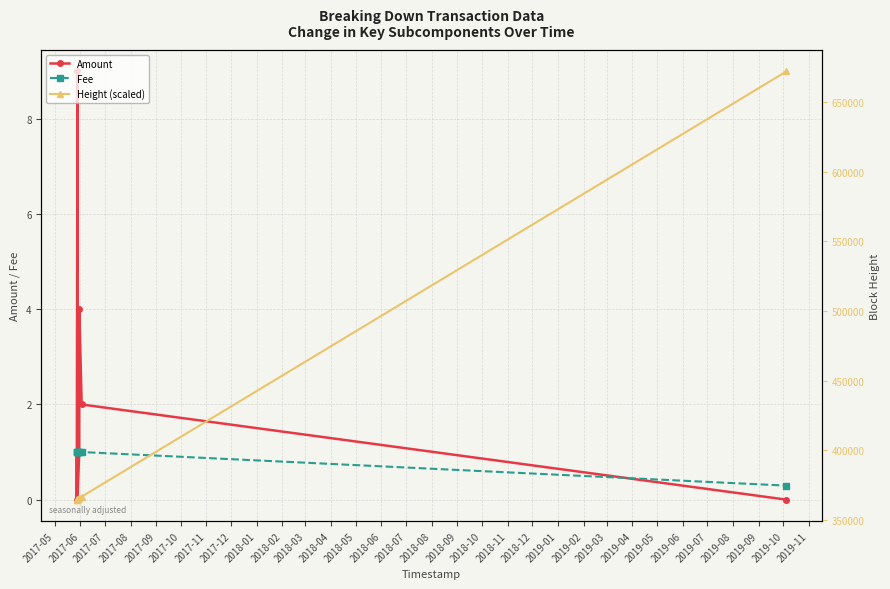

What is the lowest value of the Fee series?

0.3